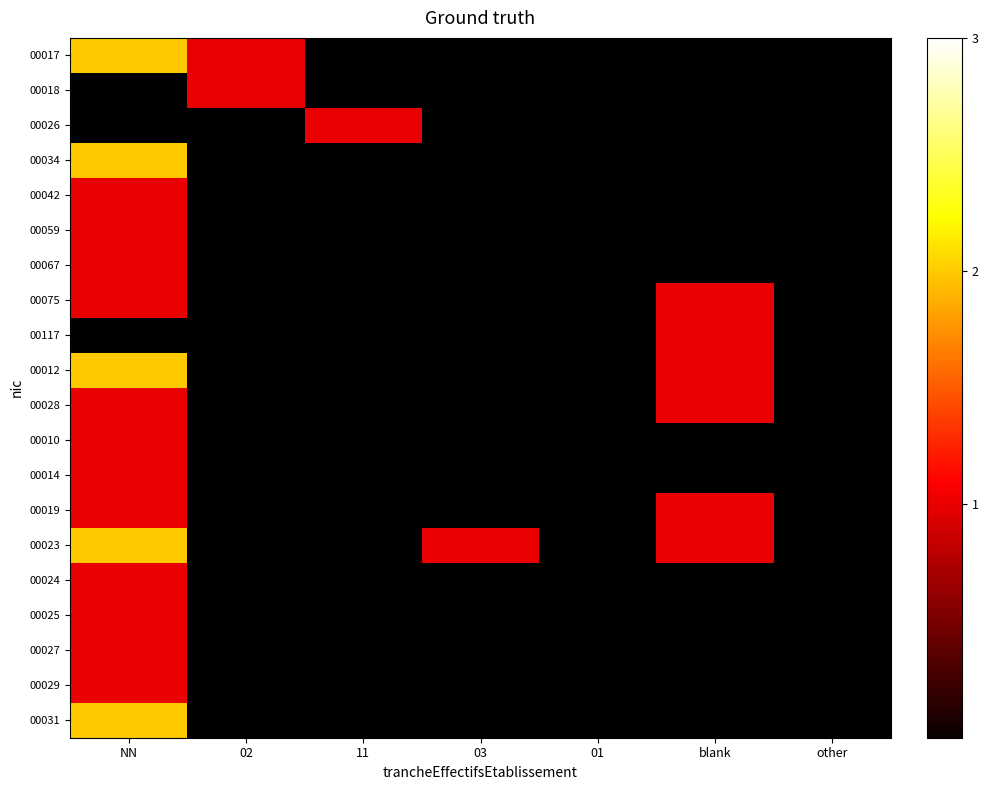

At which category does the chart reach its peak across all series?

NN